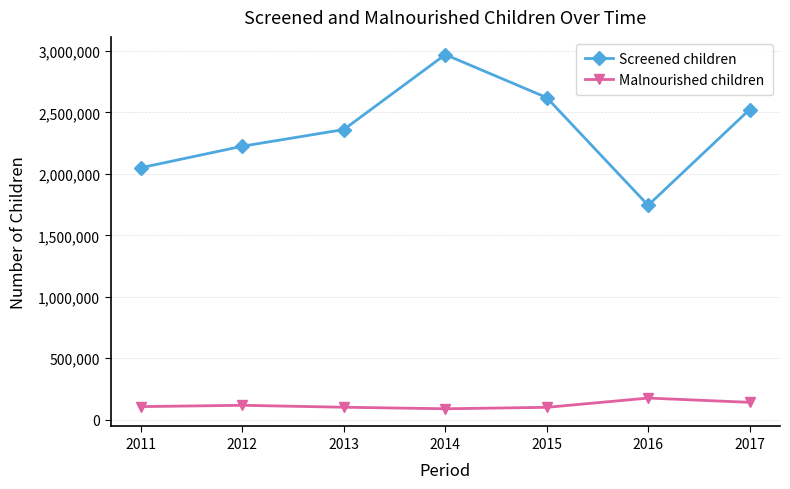

At how many categories does at least one series exceed 1694024?

7